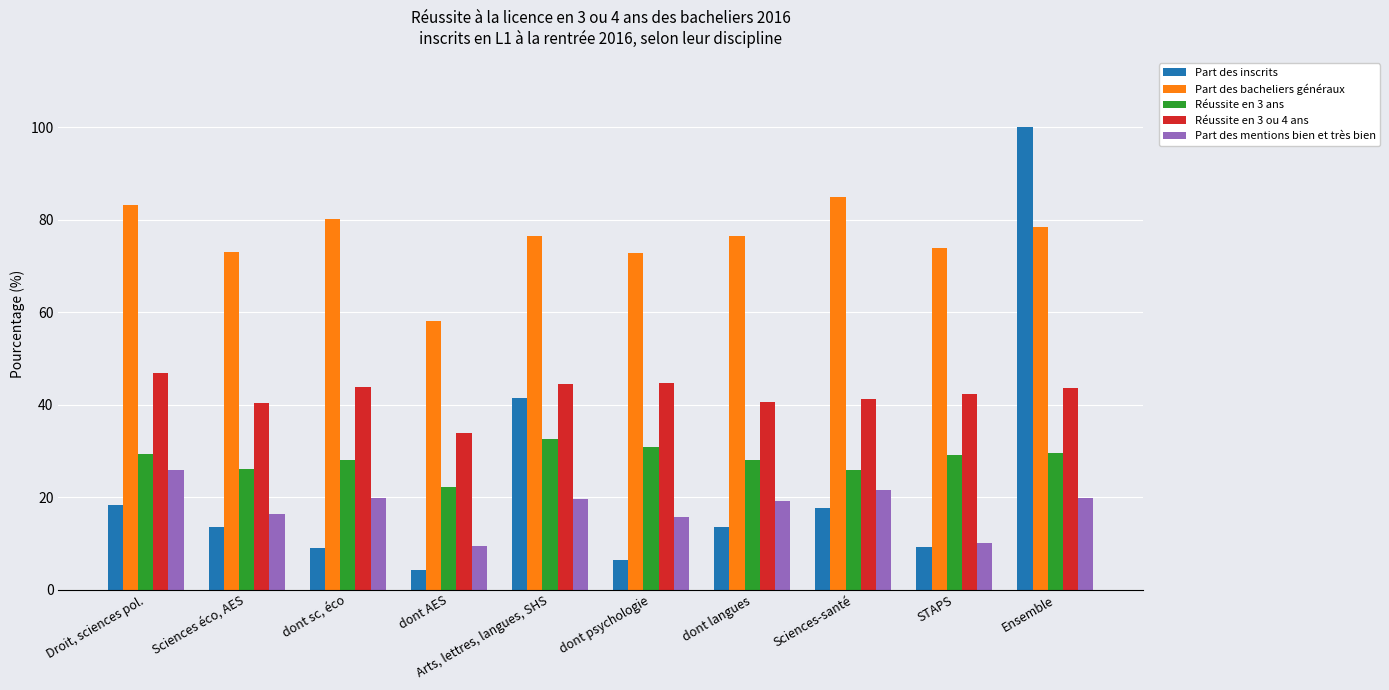

Where does the Part des inscrits series first go above 13?

Droit, sciences pol.